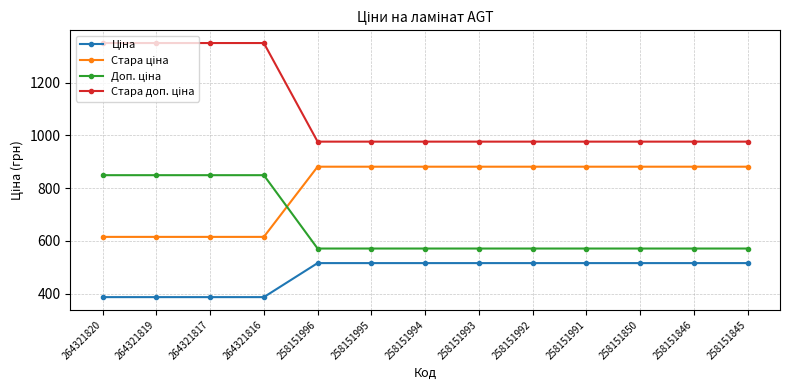

At how many categories does at least one series exceed 1305?

4